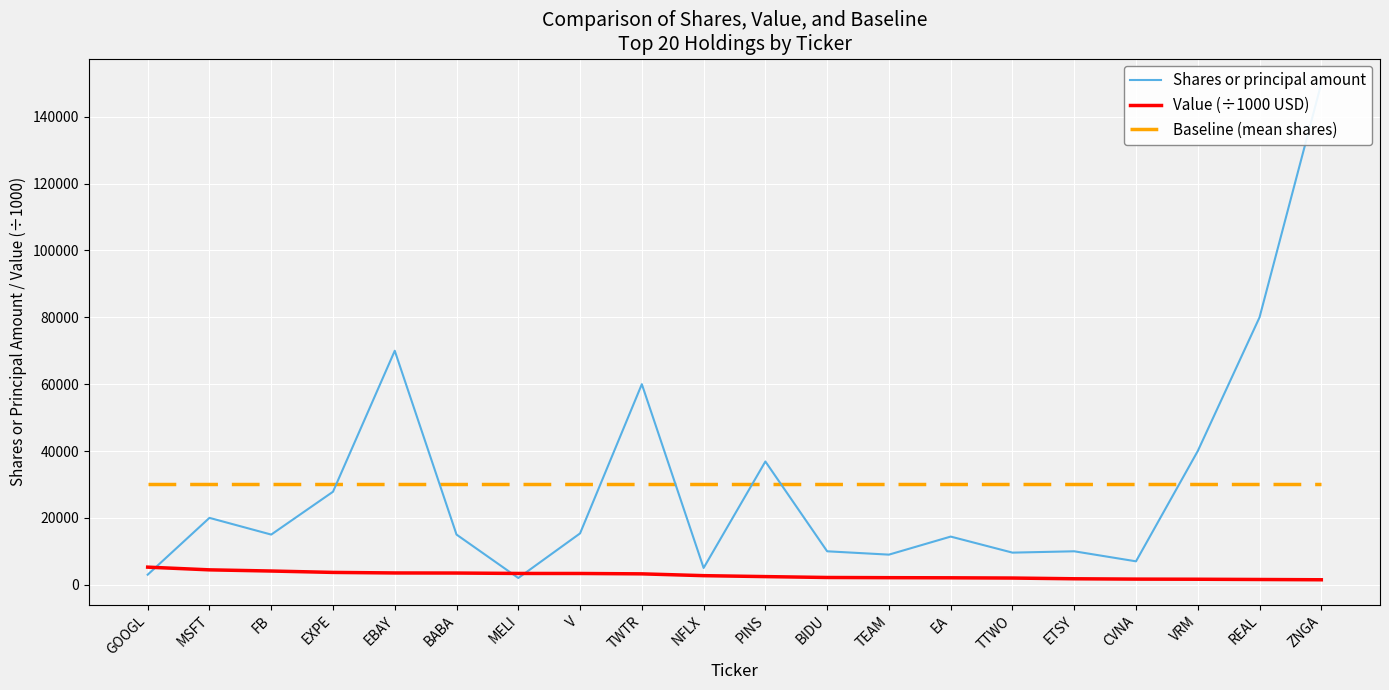

At which category is the sum across all series the highest?

ZNGA